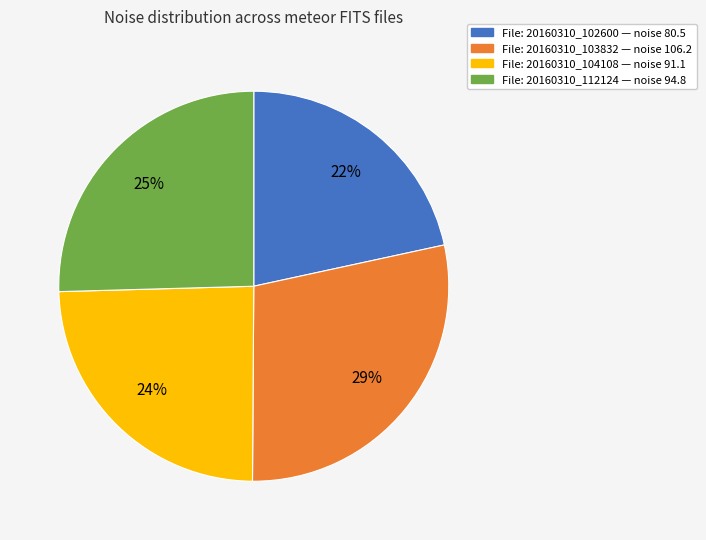

To the nearest percent, what portion does File: 20160310_102600 — noise 80.5 represent?

22%